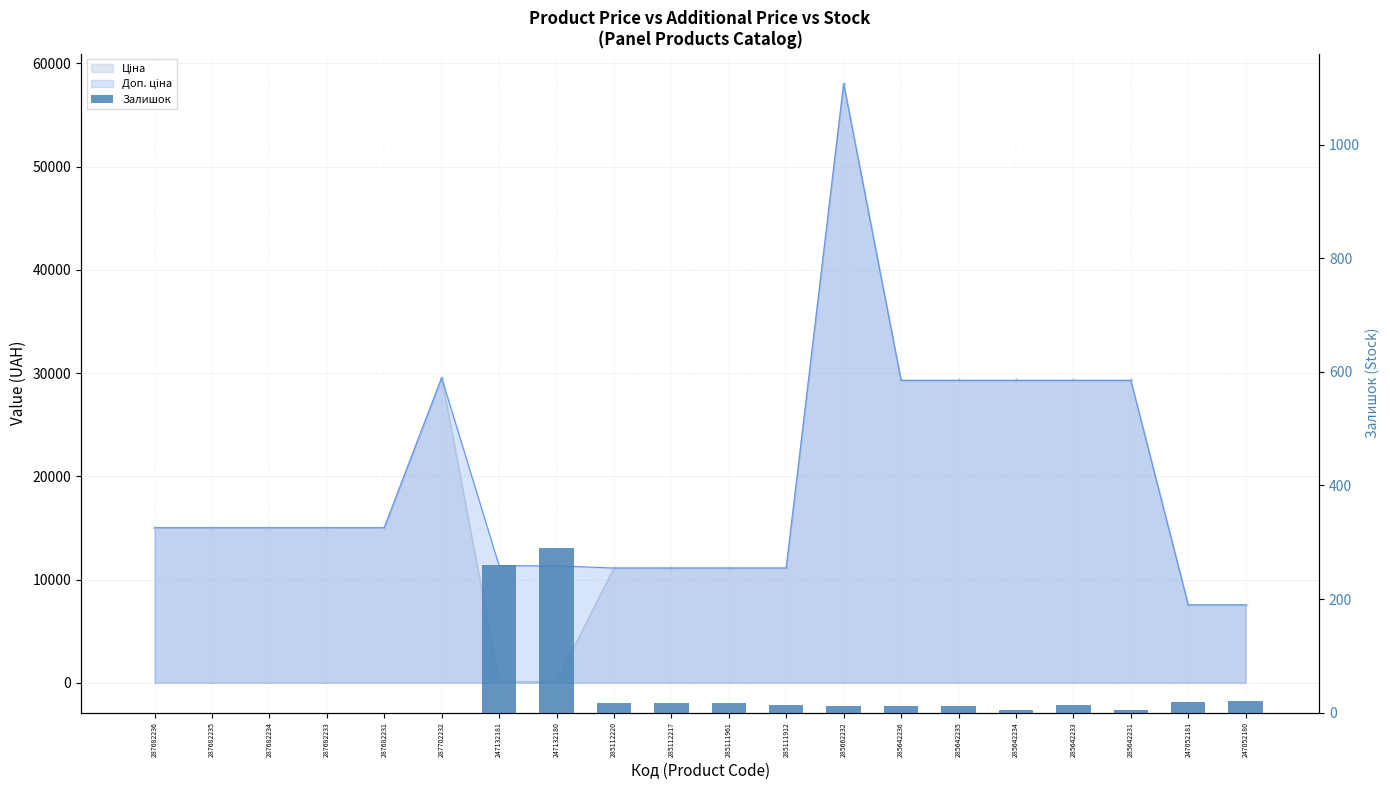

What is the label of the 16th bar from the left?

285642234